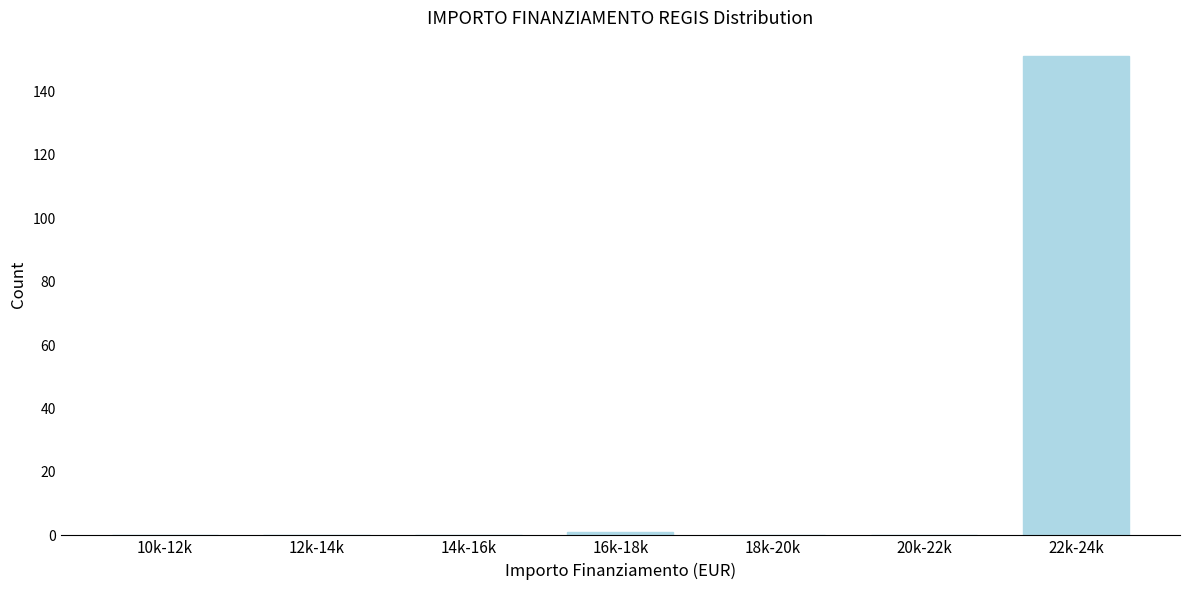

Reading left to right, extract all data points from this chart.

10k-12k=0	12k-14k=0	14k-16k=0	16k-18k=1	18k-20k=0	20k-22k=0	22k-24k=151